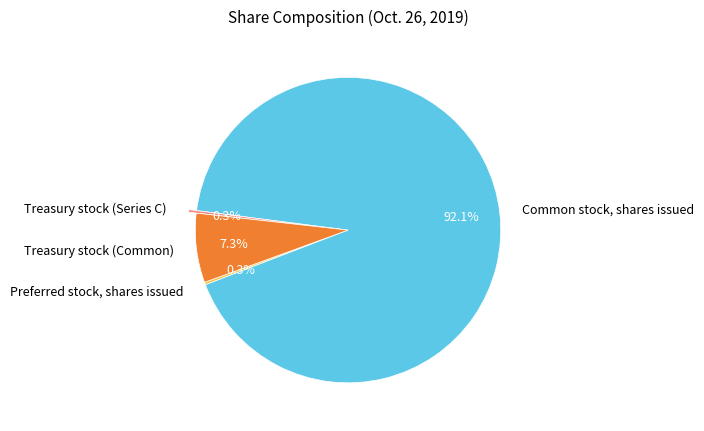

Which category has the biggest portion of the pie?

Common stock, shares issued